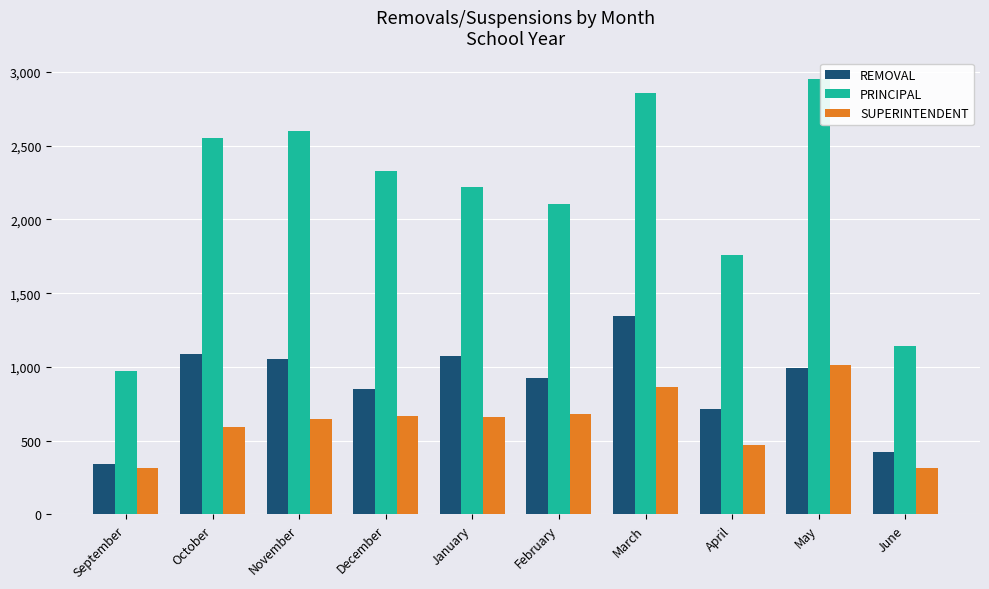

Which series has the largest range (max minus min)?

PRINCIPAL